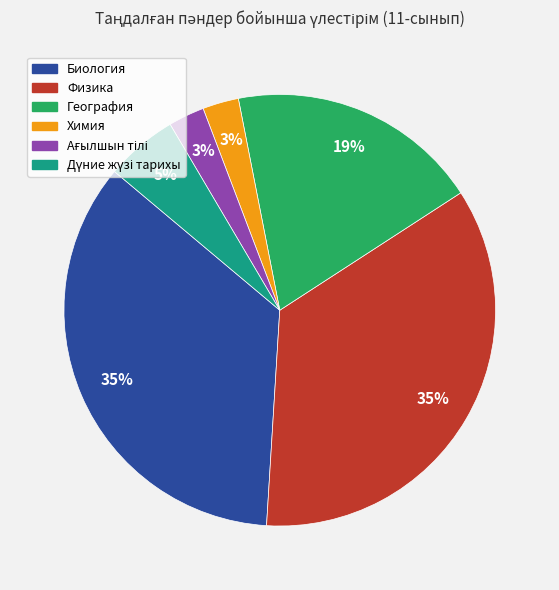

To the nearest percent, what portion does Физика represent?

35%